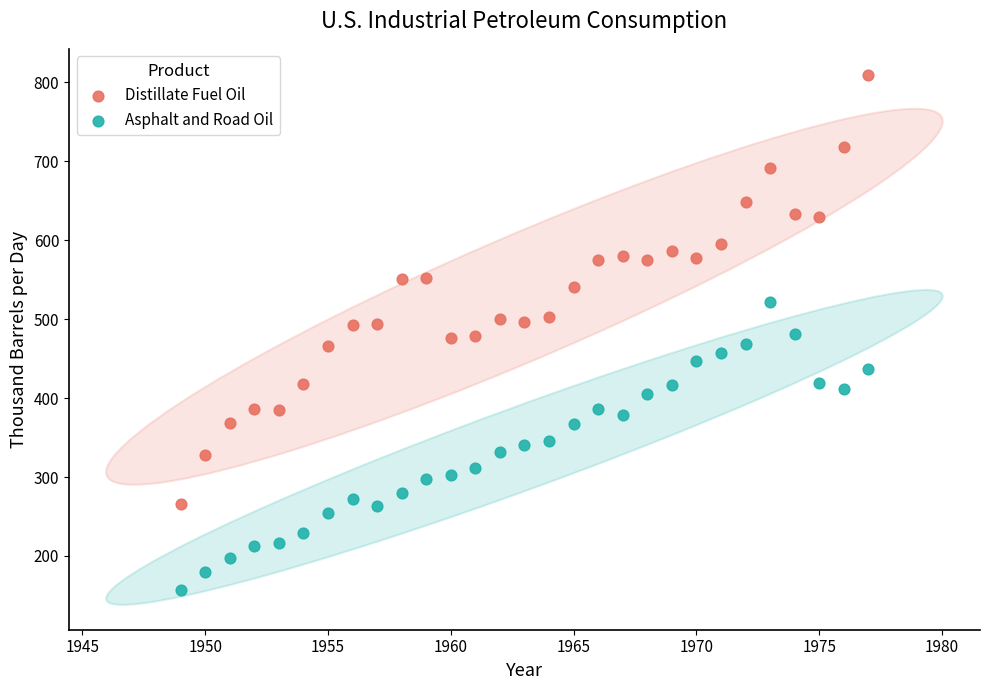

Which series has the largest Y range (max minus min)?

Distillate Fuel Oil